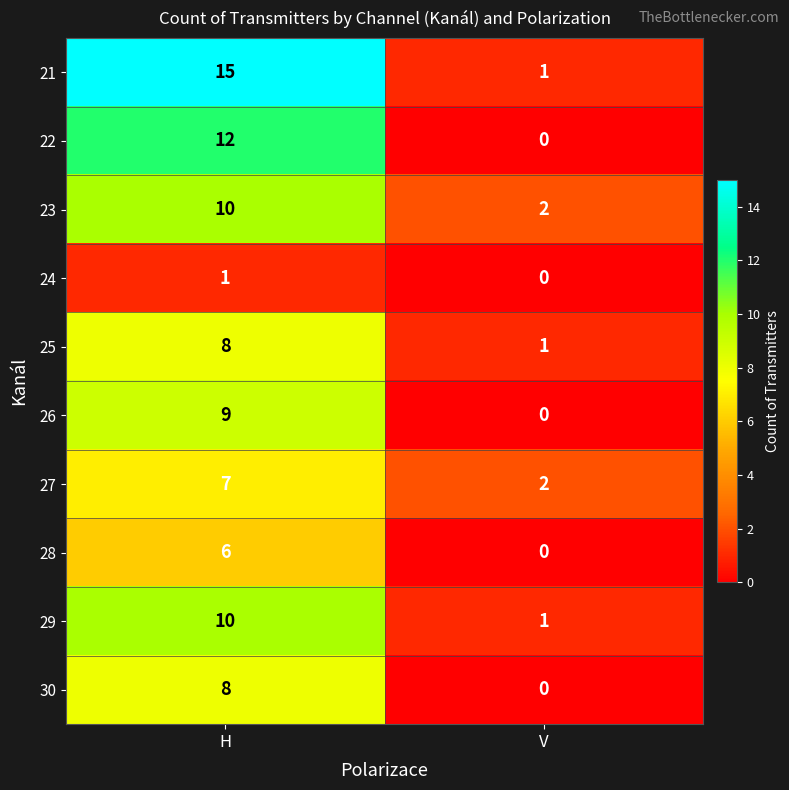

Is it true that 29 equals 1 at V?

True